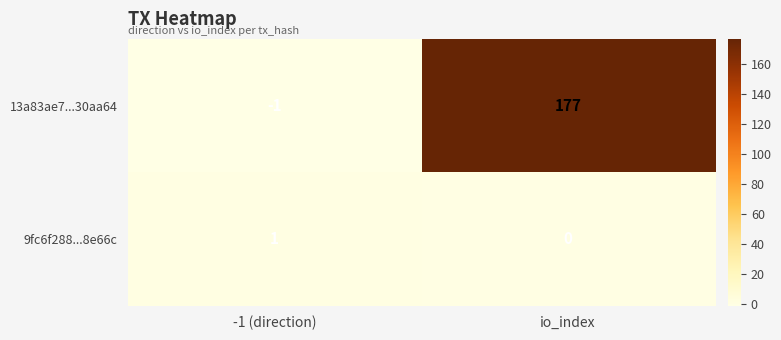

Reading left to right, what are all the values shown in this chart?

13a83ae7...30aa64: -1 (direction)=-1	io_index=177
9fc6f288...8e66c: -1 (direction)=1	io_index=0